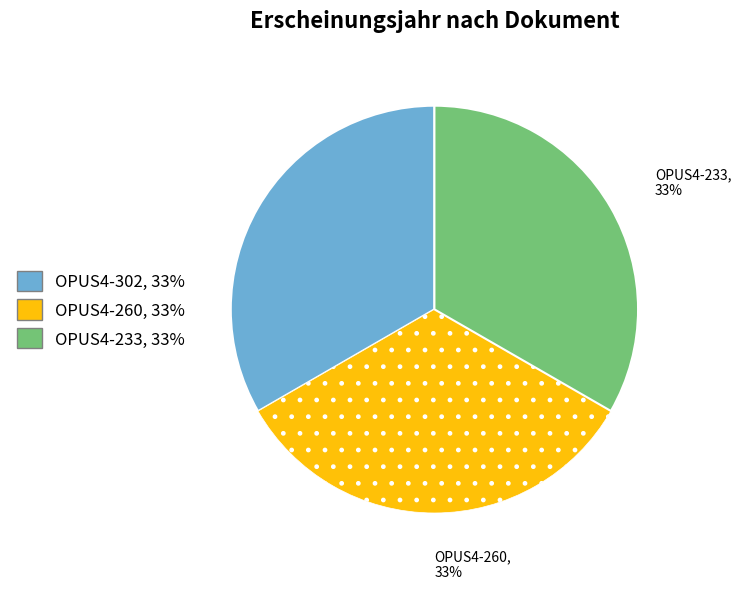

What is the ratio of the value at OPUS4-302 to the value at OPUS4-260?

1.0